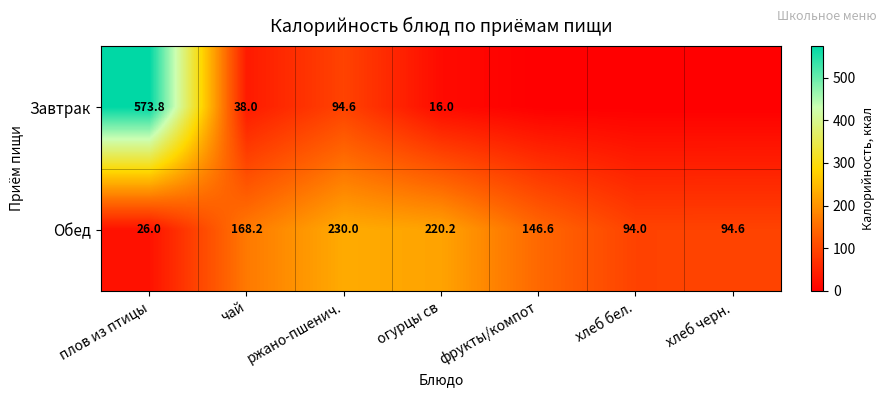

At which category is the sum across all series the highest?

плов из птицы